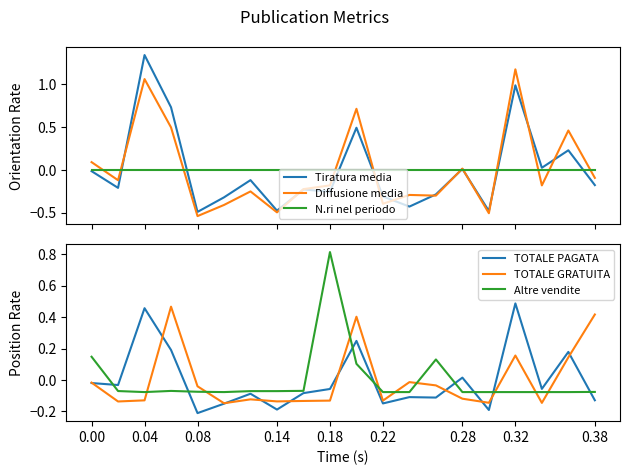

How many data points in Diffusione media are less than 0?

13